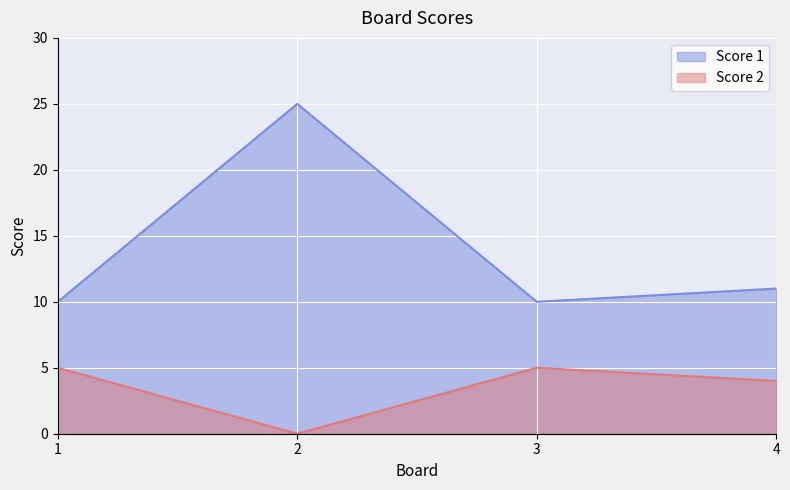

Does the chart display data point markers on the line(s)?

No